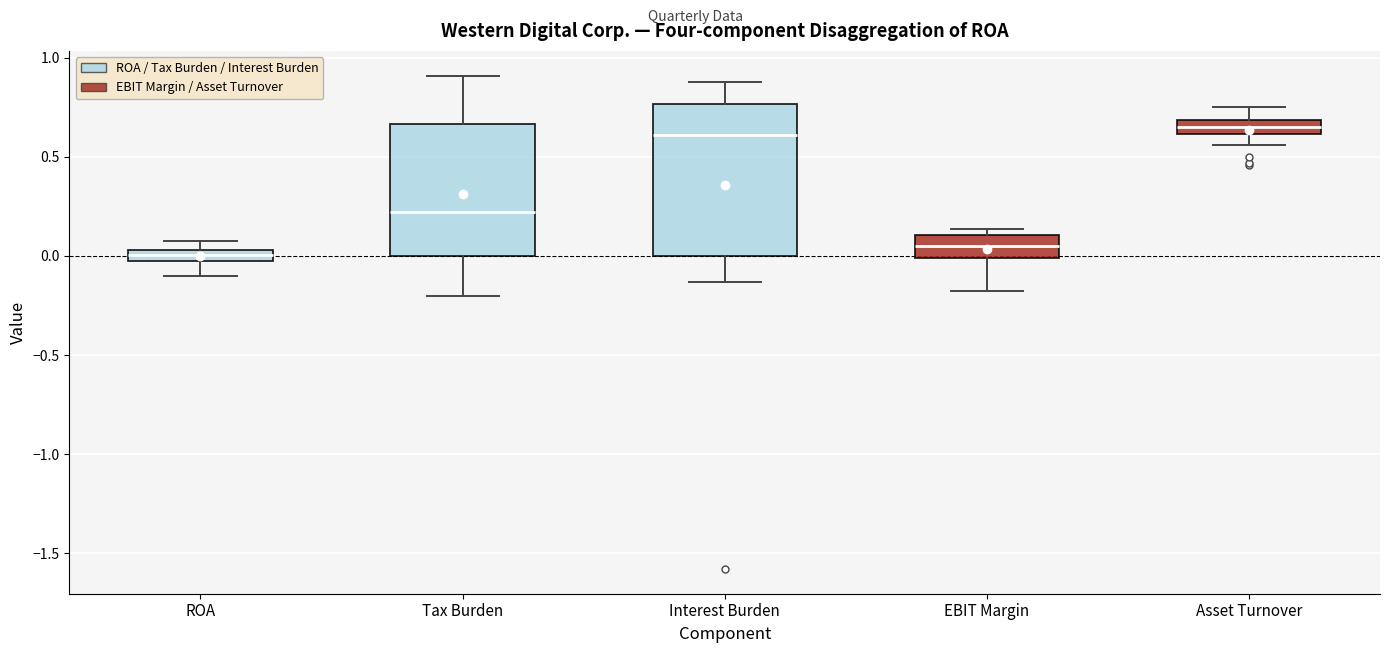

Where does the median line of the box for ROA sit on the y-axis? The values are not printed on the chart, so give them approximately, as read against the axis.

0.00